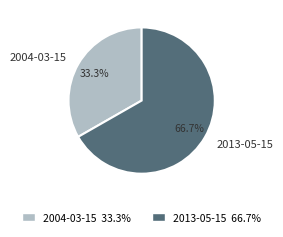

To the nearest percent, what portion does 2004-03-15 represent?

33%